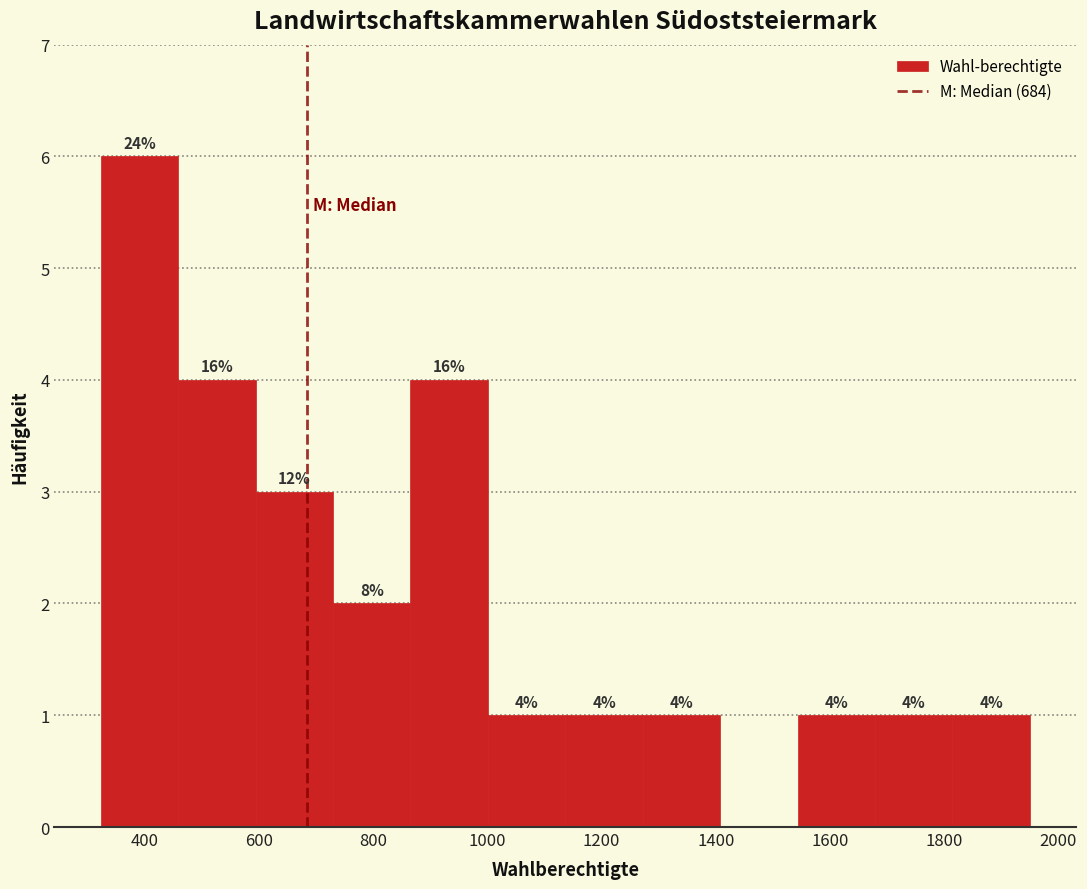

Over which range of the x-axis is the bar tallest?

320 to 460